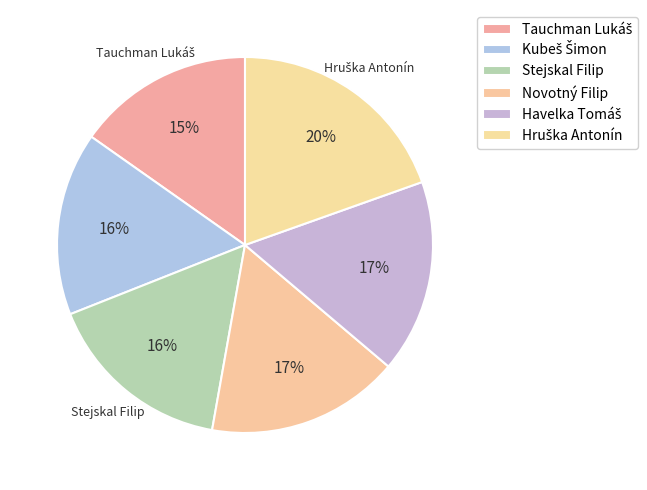

To the nearest percent, what is the difference between the Kubeš Šimon and Tauchman Lukáš slice percentages?

1%